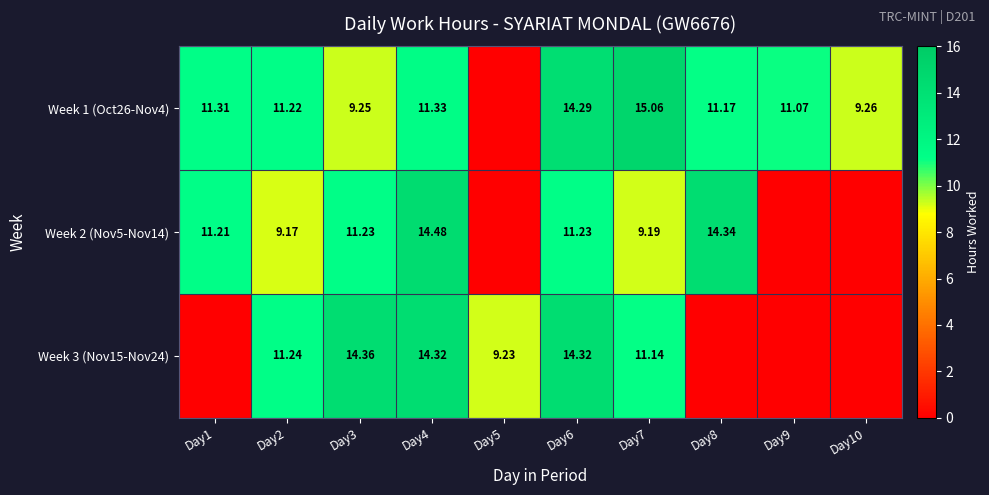

Is the value of Week 3 (Nov15-Nov24) at Day5 greater than the value of Week 2 (Nov5-Nov14) at Day7?

Yes